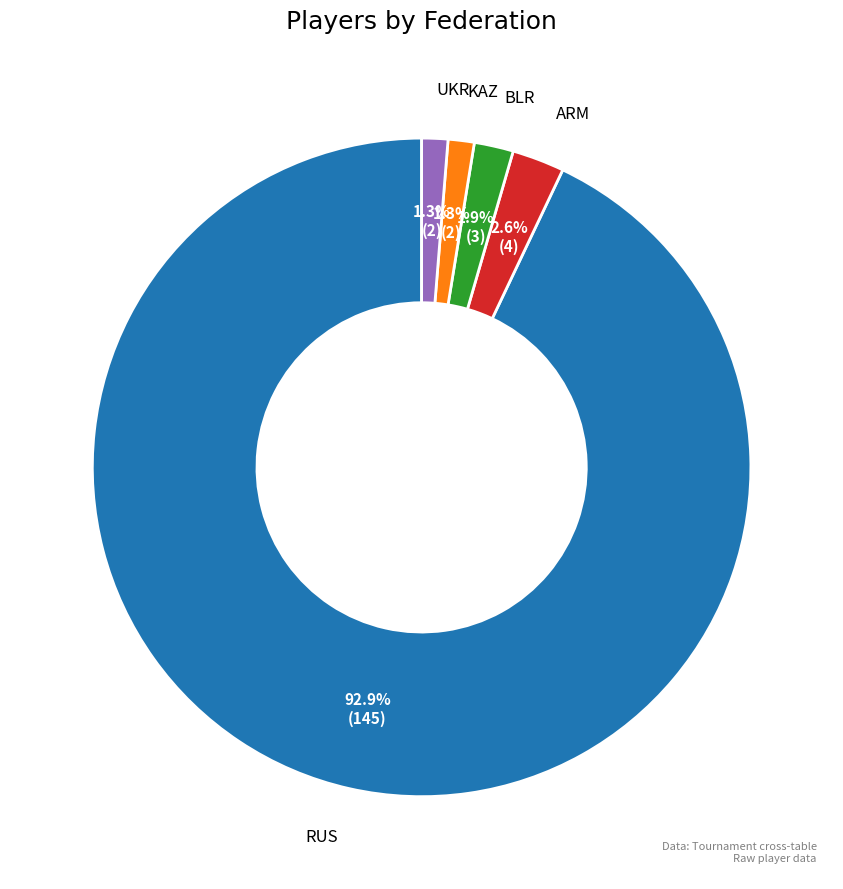

Is there a majority slice in this chart?

Yes